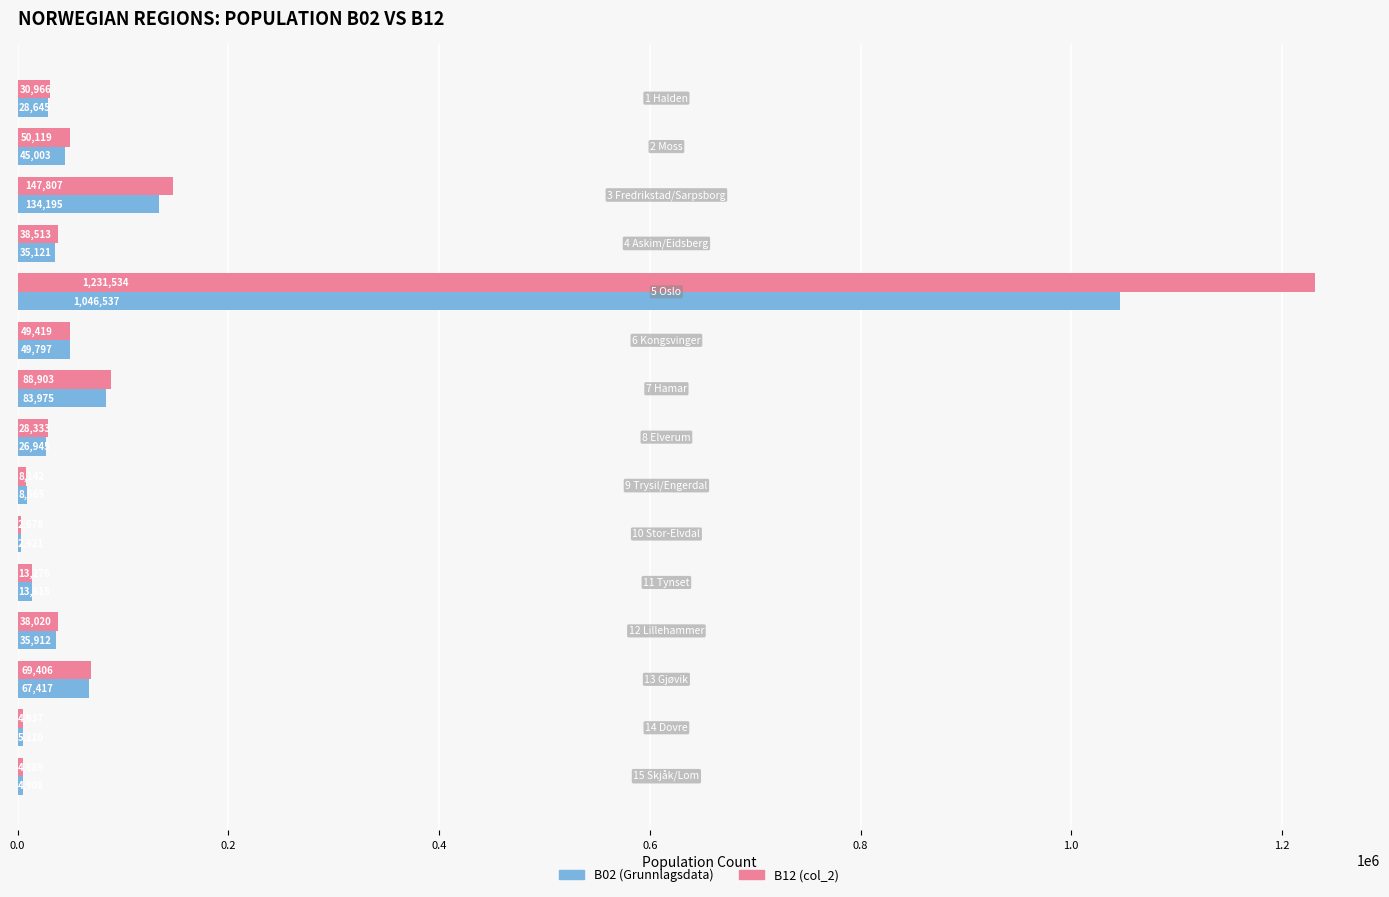

What is the average value of the B02 (Grunnlagsdata) series?

105911